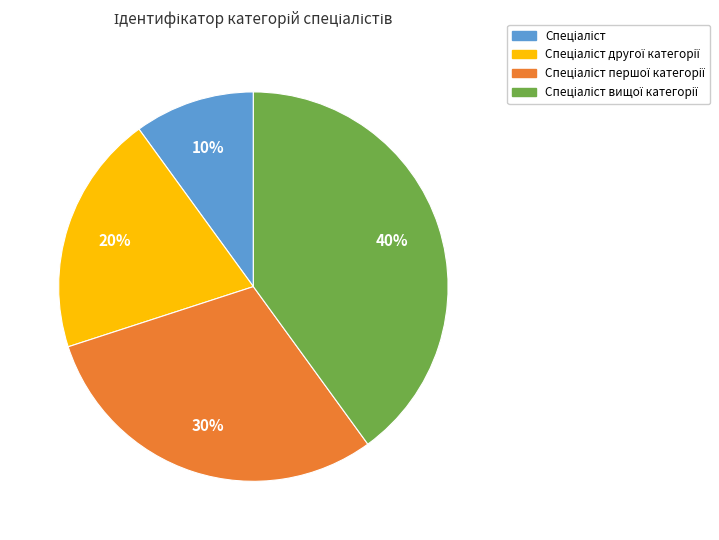

To the nearest percent, what is the average slice percentage?

25%